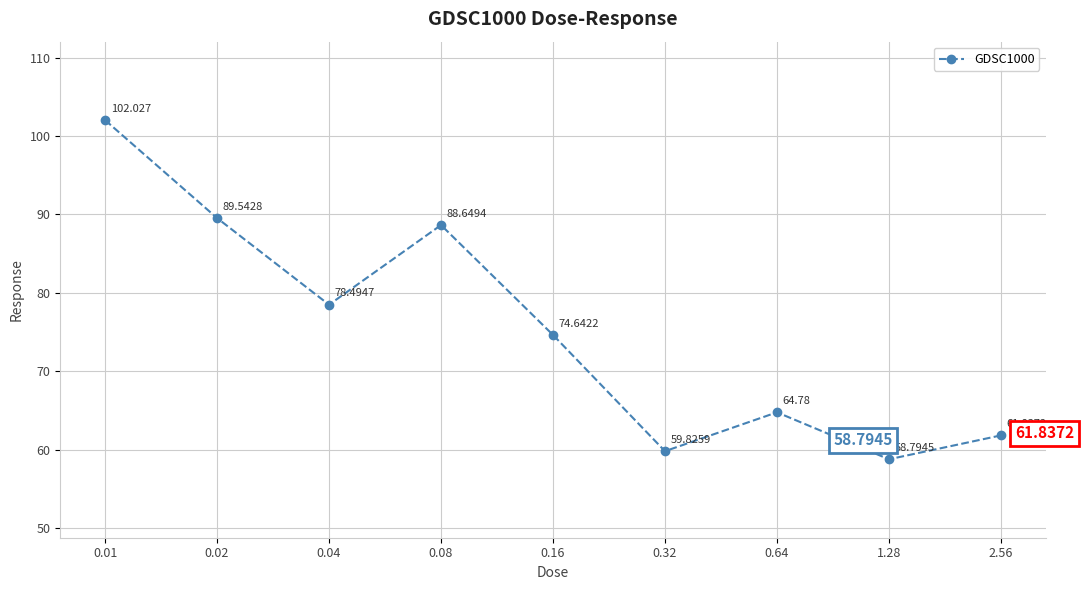

Count the number of categories in the chart.

9